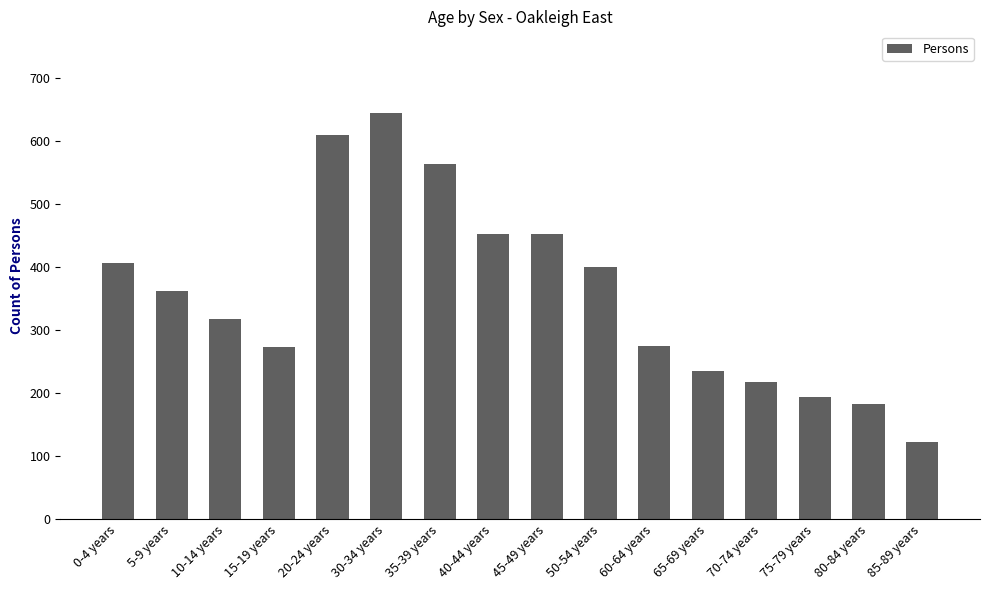

What is the minimum value shown in the chart?

122